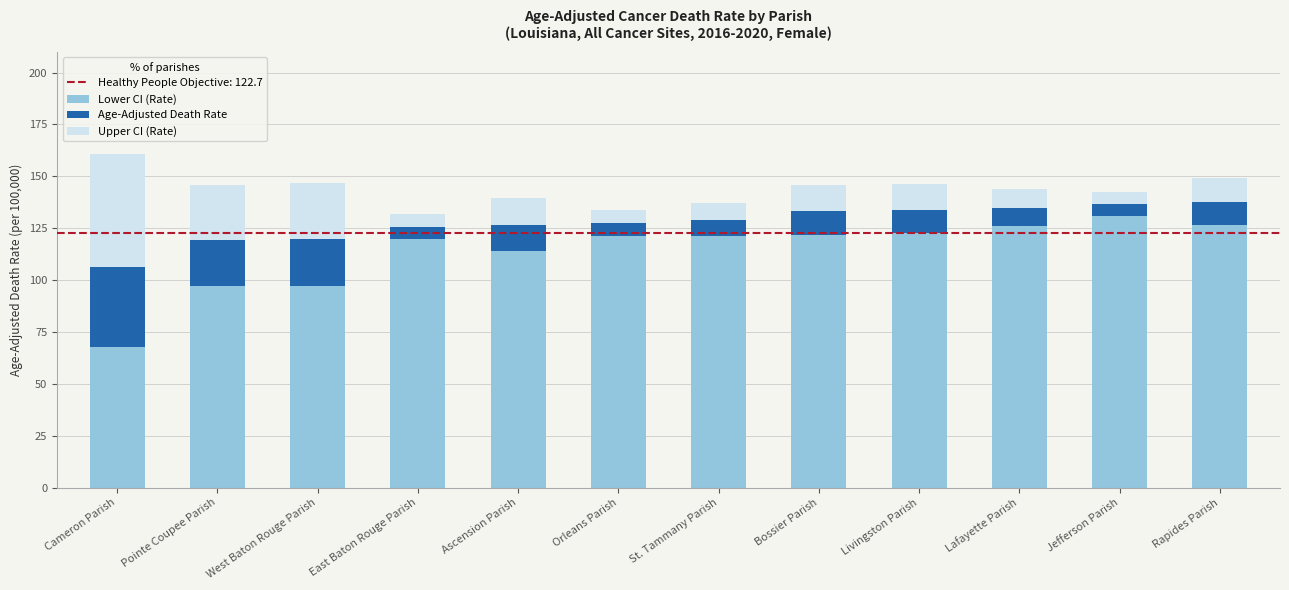

What is the sum of all Lower CI (Rate) values?

1365.9